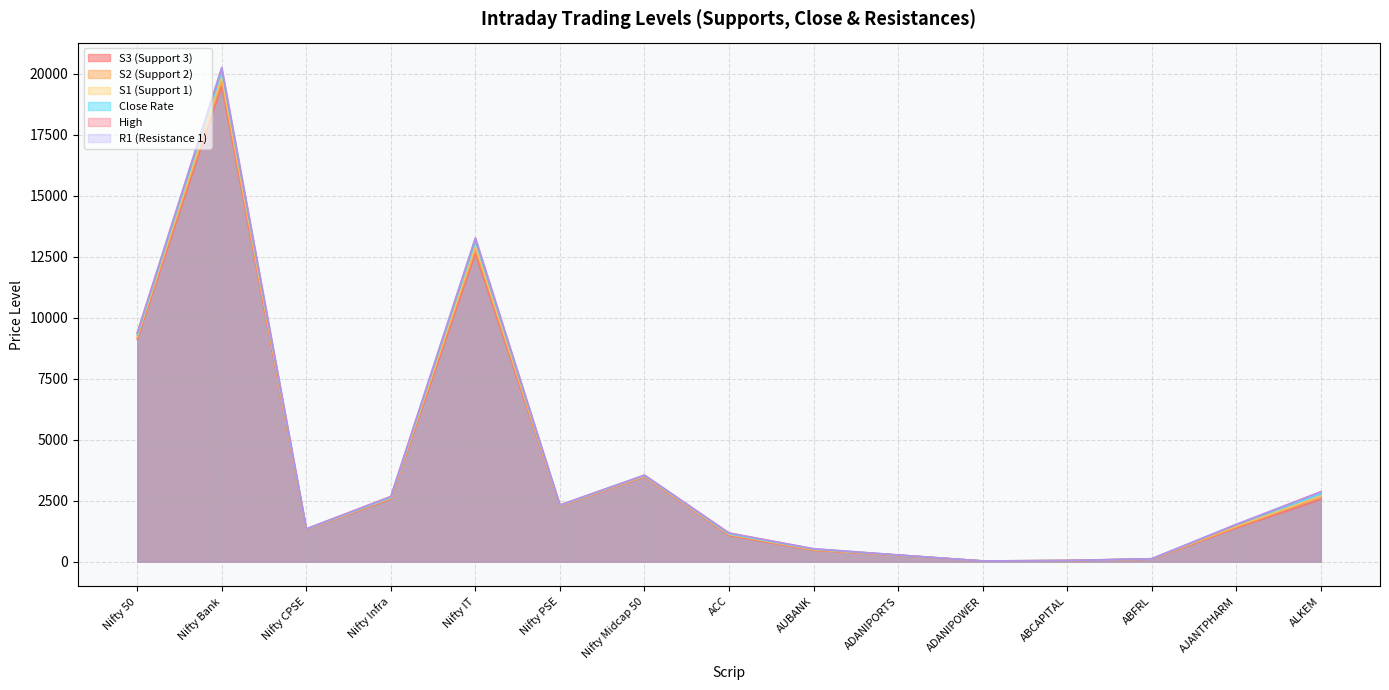

At which category is the sum across all series the highest?

Nifty Bank